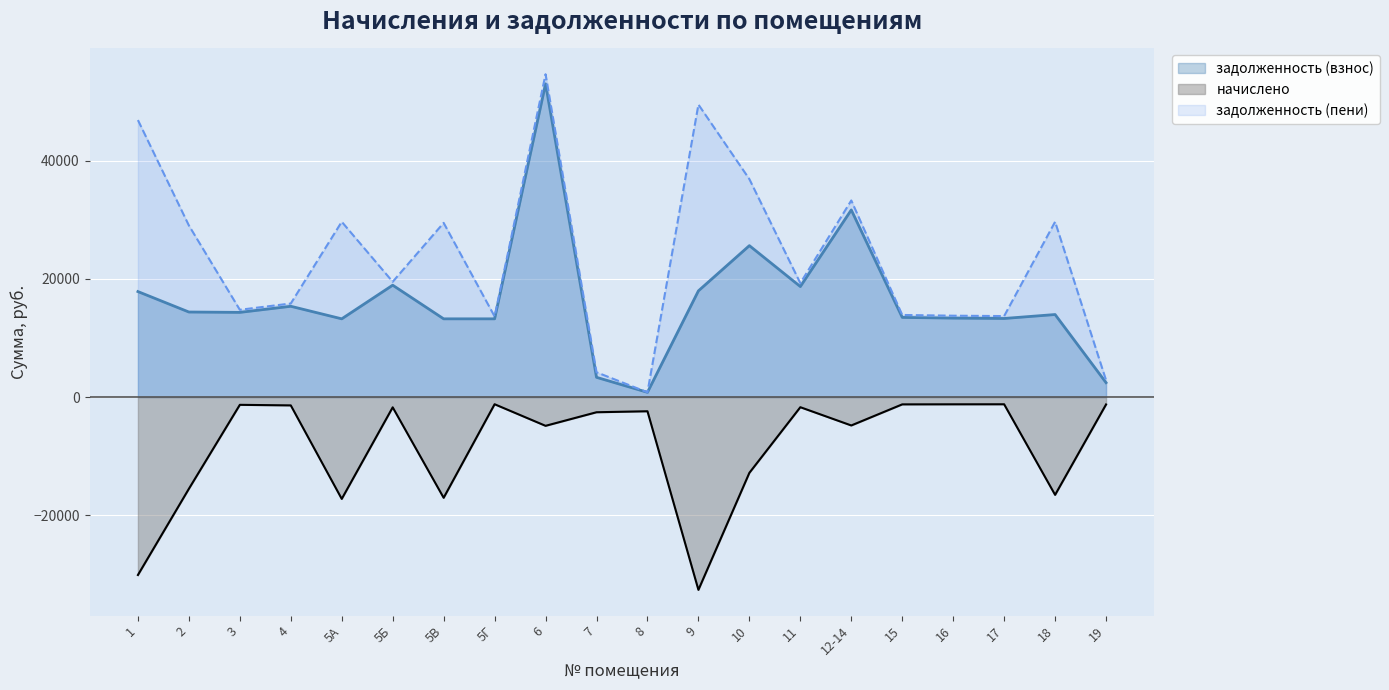

Where does the задолженность (взнос) series first go above 14338?

1